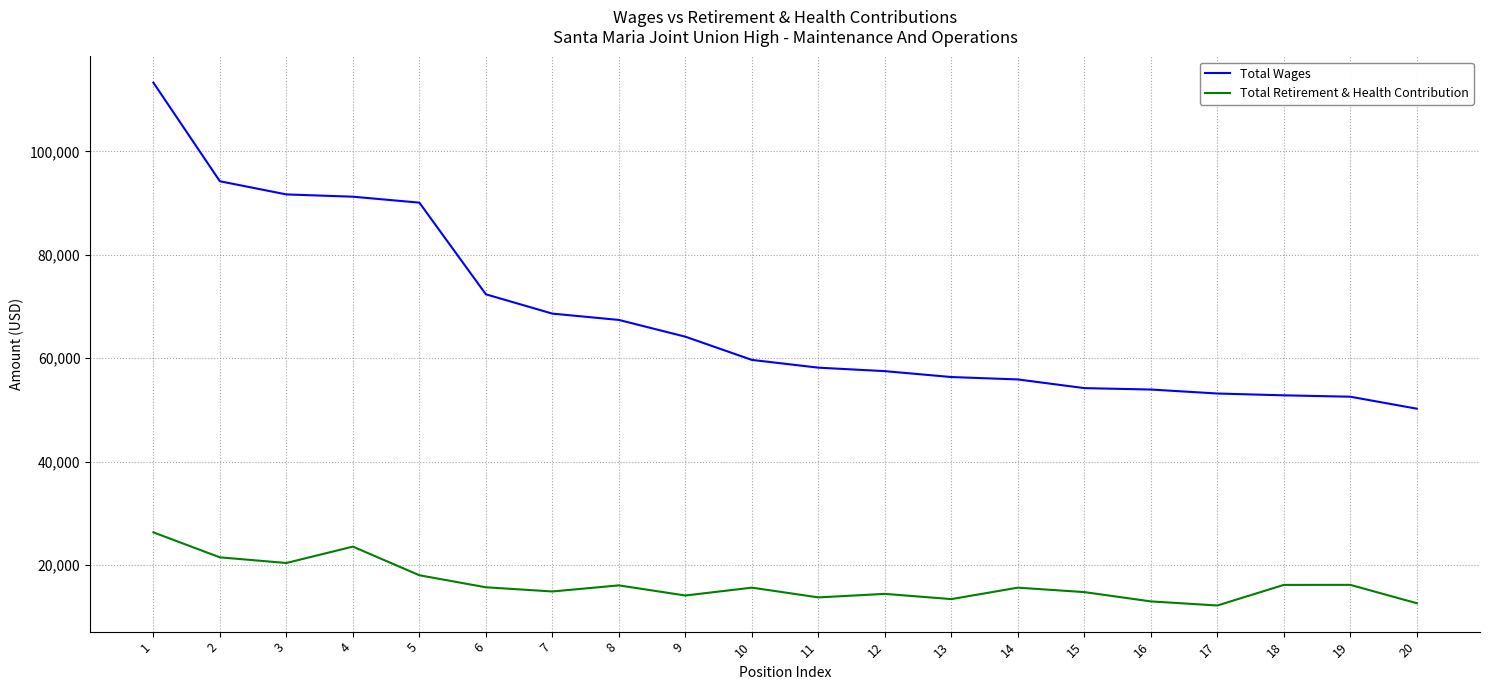

What is the difference between the highest and lowest values at 19?

36398